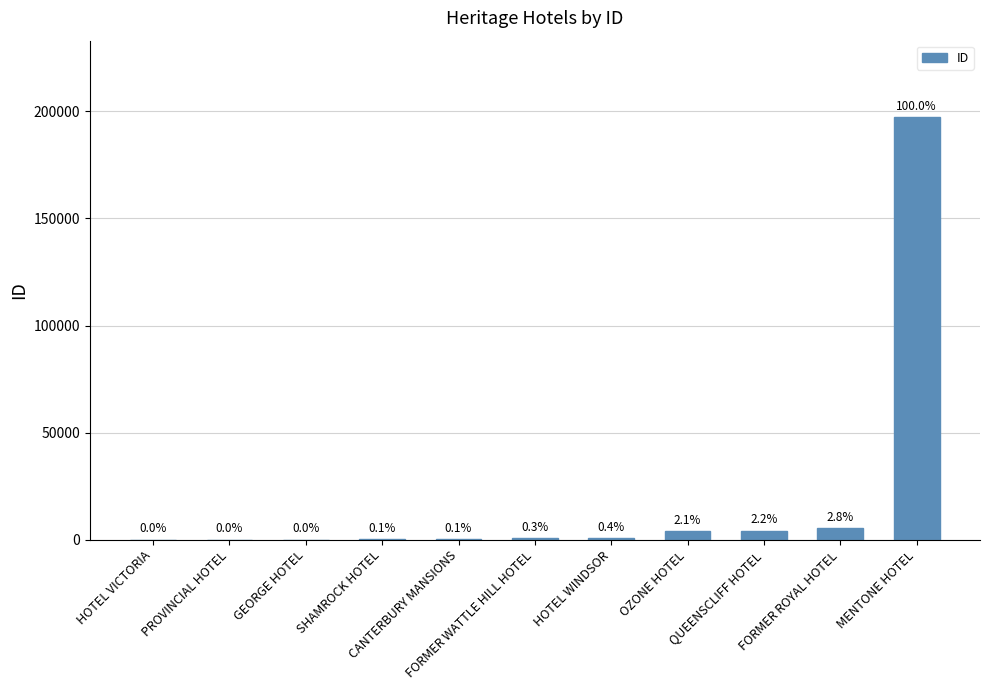

What is the difference between the values at GEORGE HOTEL and SHAMROCK HOTEL?

60